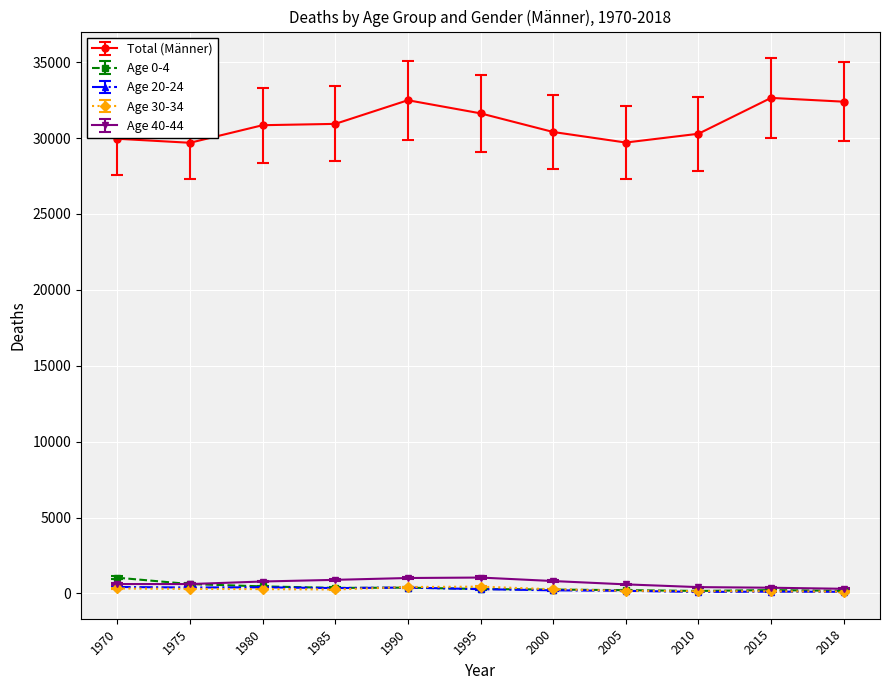

What is the difference between the second highest and second lowest values in the Total (Männer) series?

2787